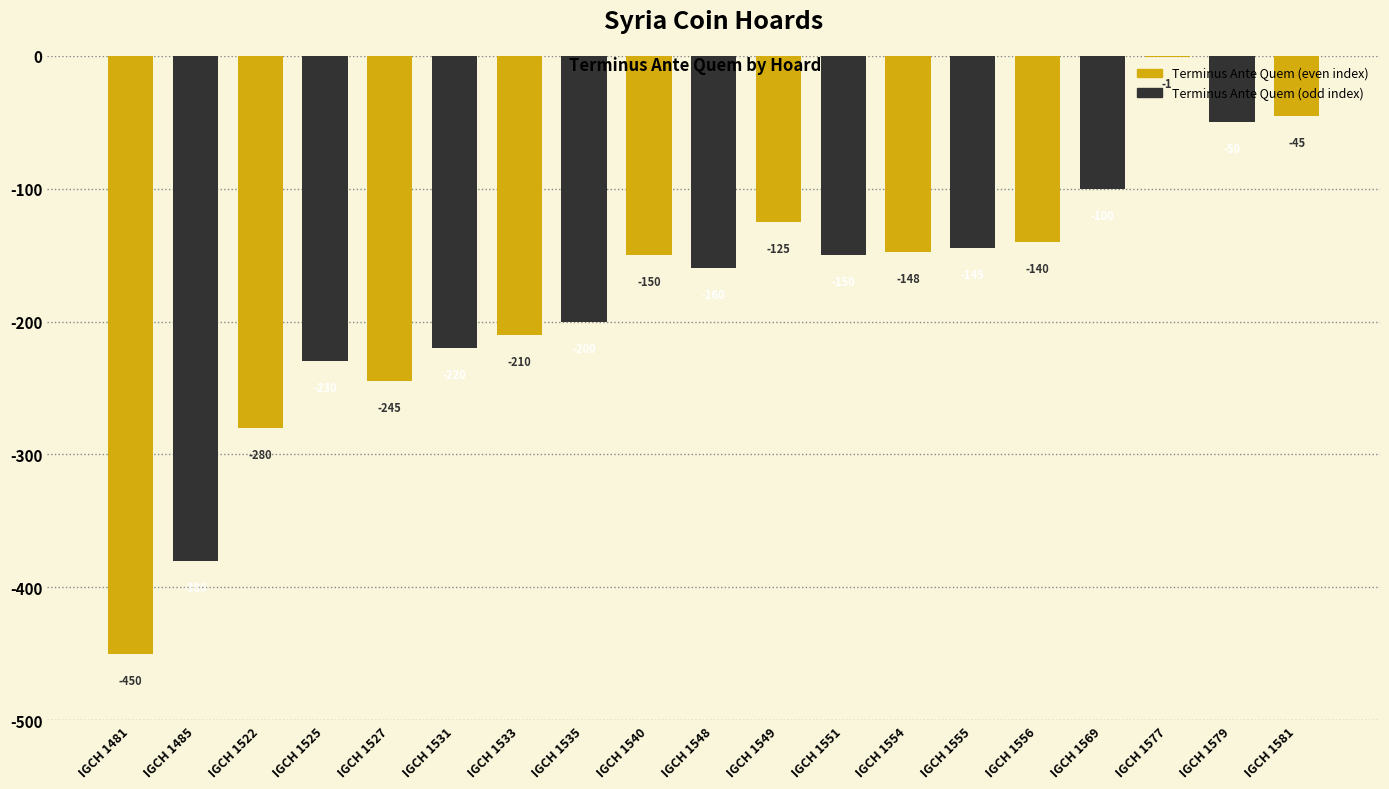

List the labels in order of value, largest first.

IGCH 1577, IGCH 1581, IGCH 1579, IGCH 1569, IGCH 1549, IGCH 1556, IGCH 1555, IGCH 1554, IGCH 1540, IGCH 1551, IGCH 1548, IGCH 1535, IGCH 1533, IGCH 1531, IGCH 1525, IGCH 1527, IGCH 1522, IGCH 1485, IGCH 1481